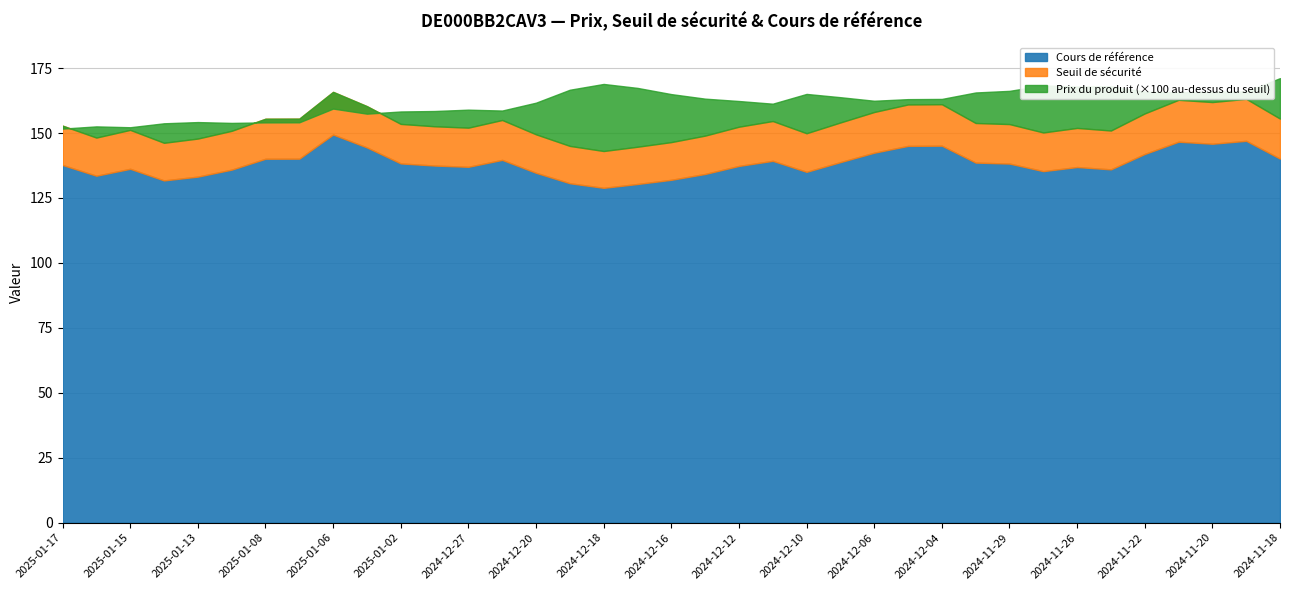

True or false: Cours de référence and Prix du produit intersect in this chart.

False